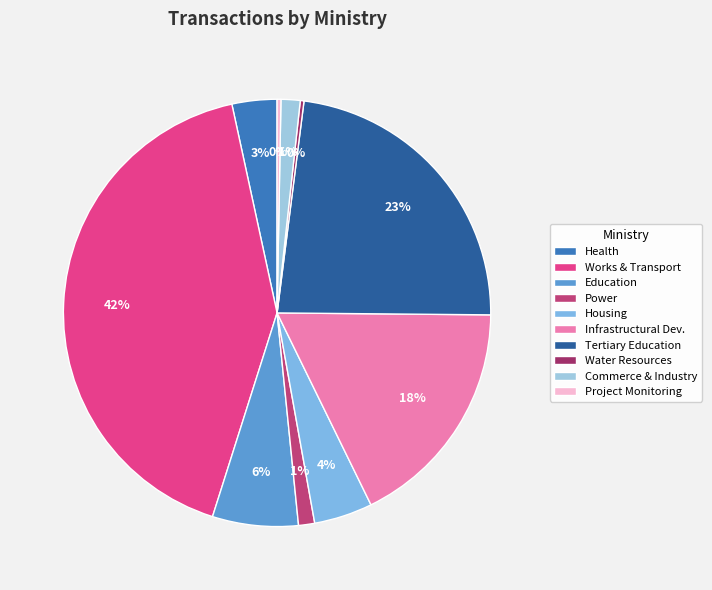

How many segments does this pie chart have?

10